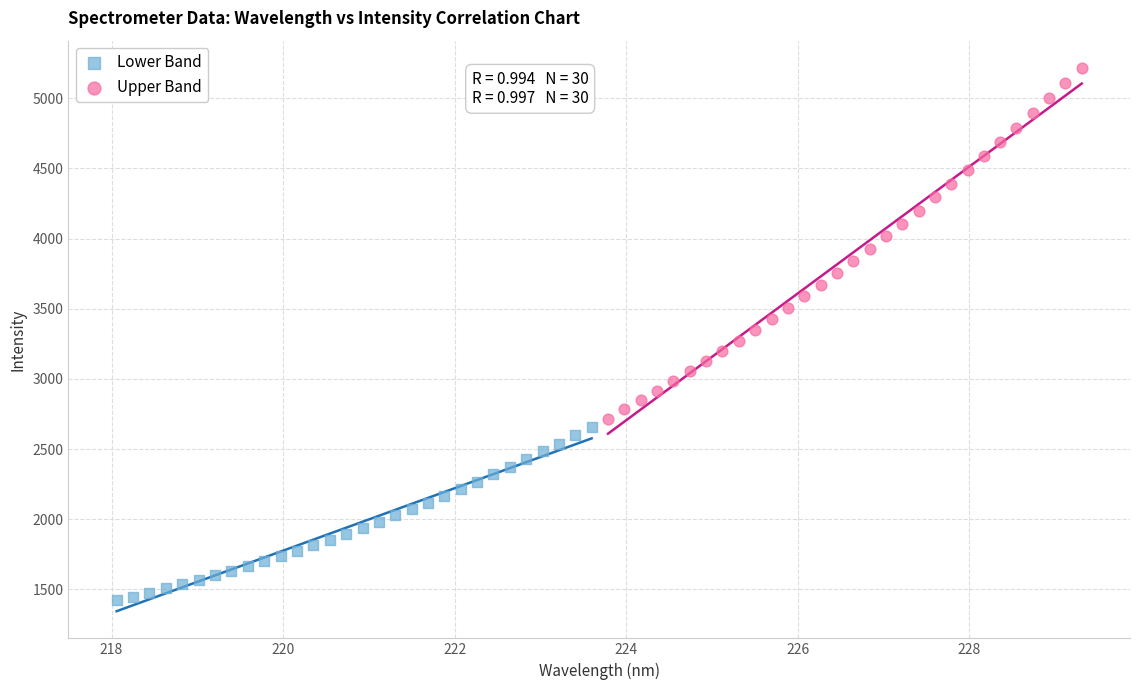

Which series has the widest spread of Y values?

Upper Band